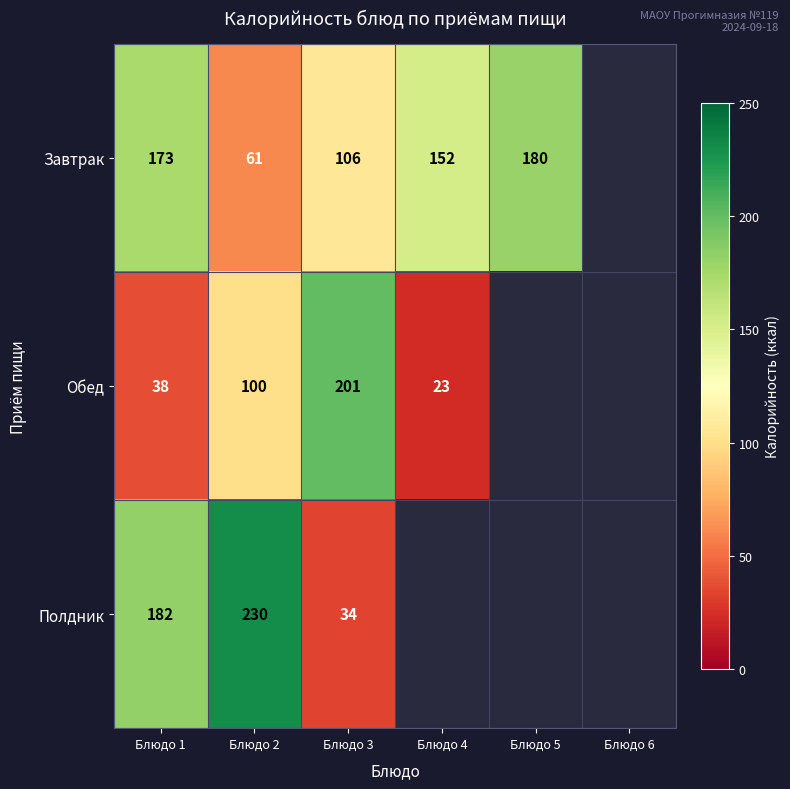

What is the sum of the Обед values at Блюдо 1 and Блюдо 3?

239